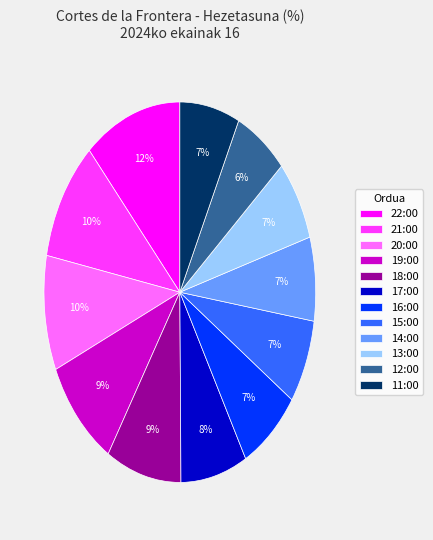

Which slice is the largest?

22:00